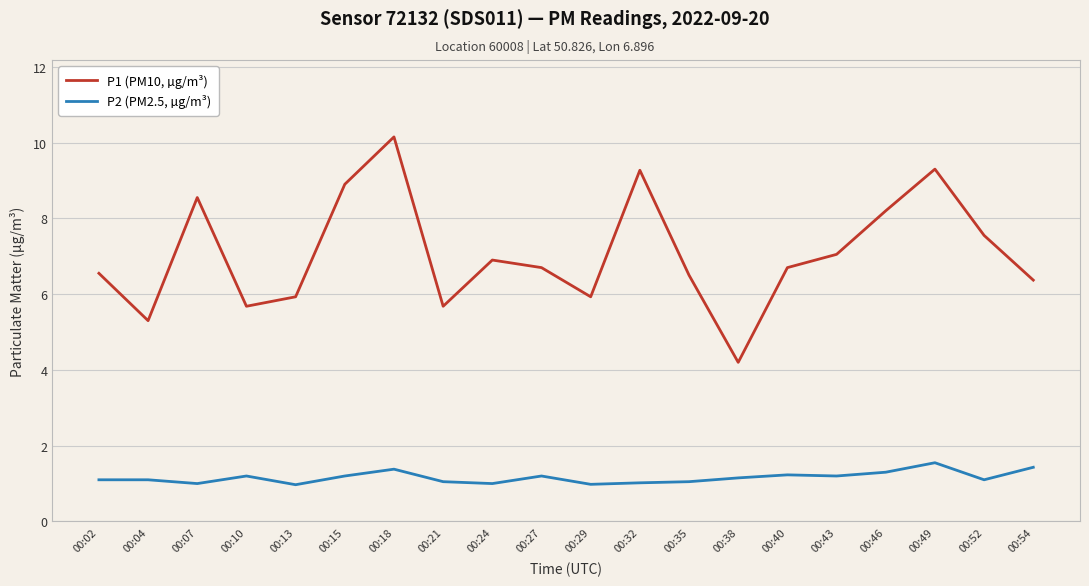

How many interior local peaks does the P1 (PM10, µg/m³) series have?

5